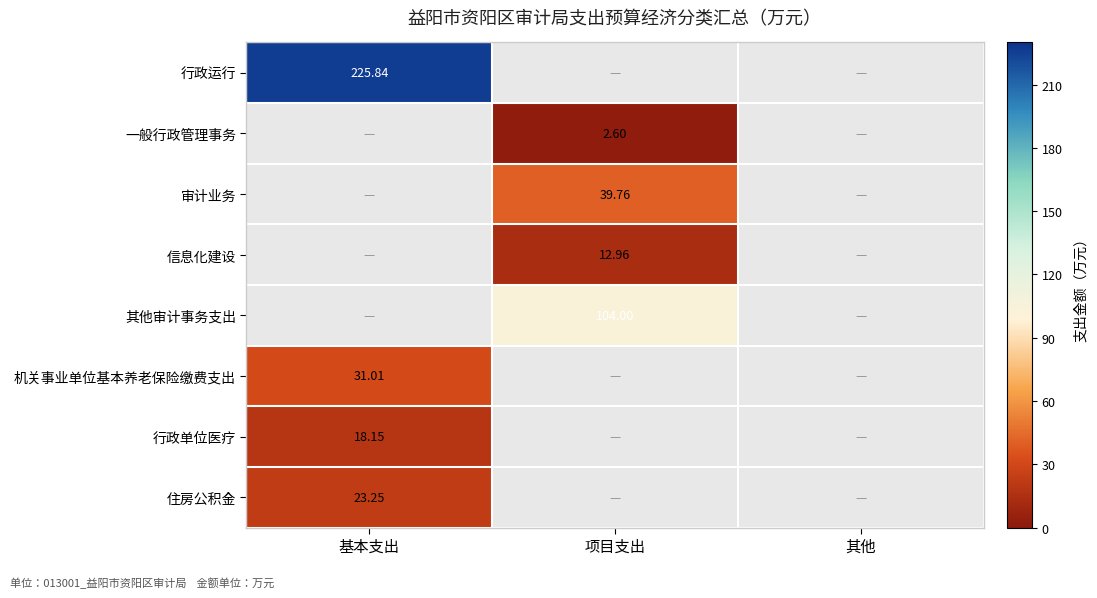

What value does the 一般行政管理事务 series have at 项目支出?

2.6